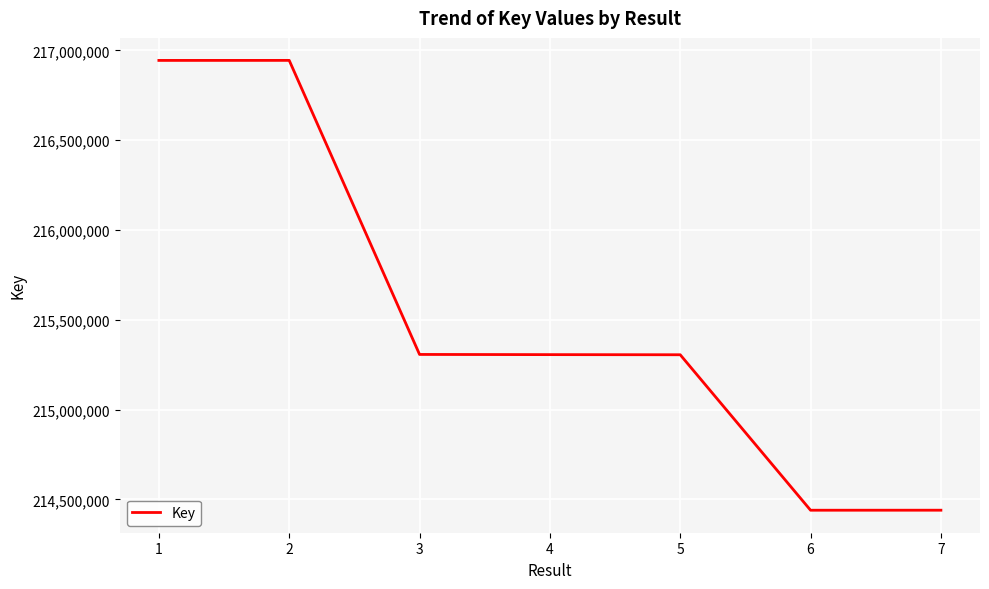

What is the difference between the maximum and minimum values?

2505004